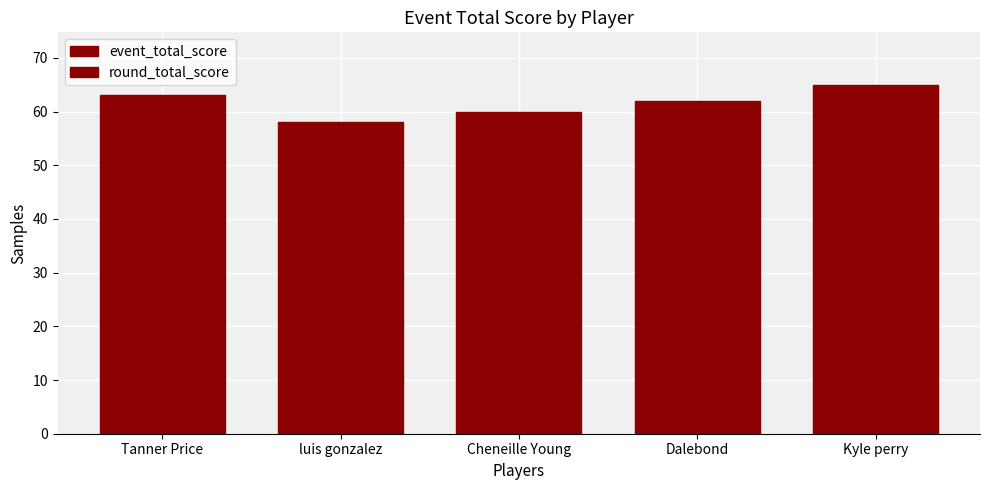

How many data points in round_total_score are less than 62?

2